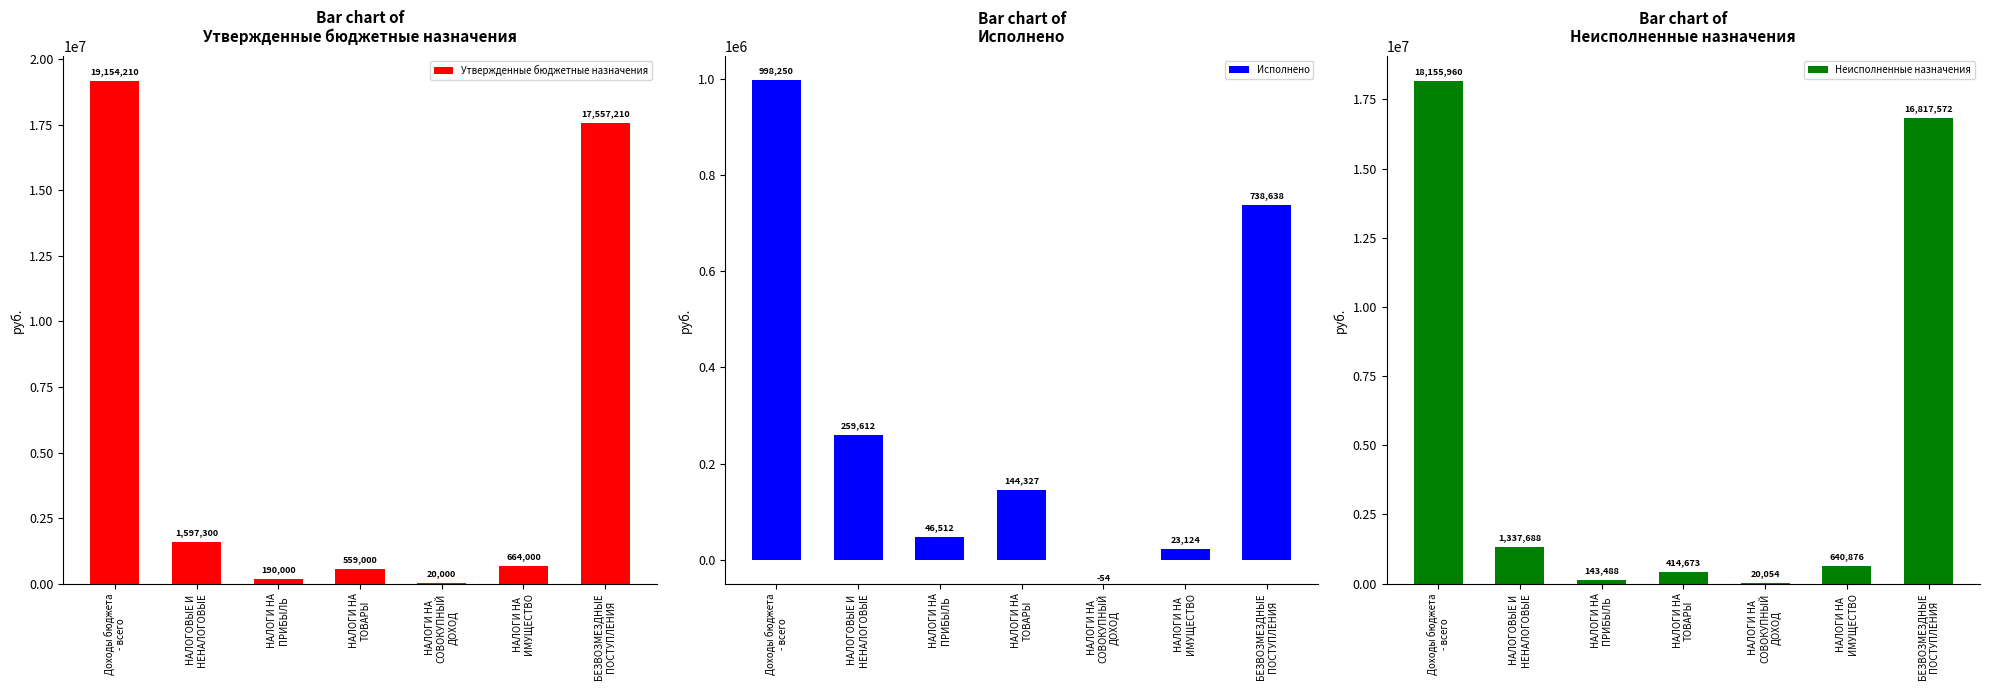

What is the approximate value of Утвержденные бюджетные назначения at БЕЗВОЗМЕЗДНЫЕ
ПОСТУПЛЕНИЯ?

17557210